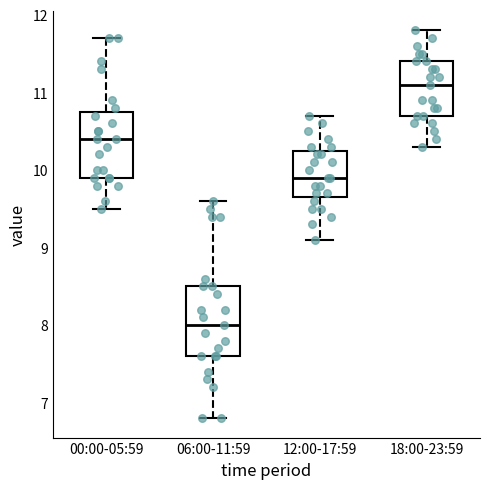

Which box's median line is the highest?

18:00-23:59